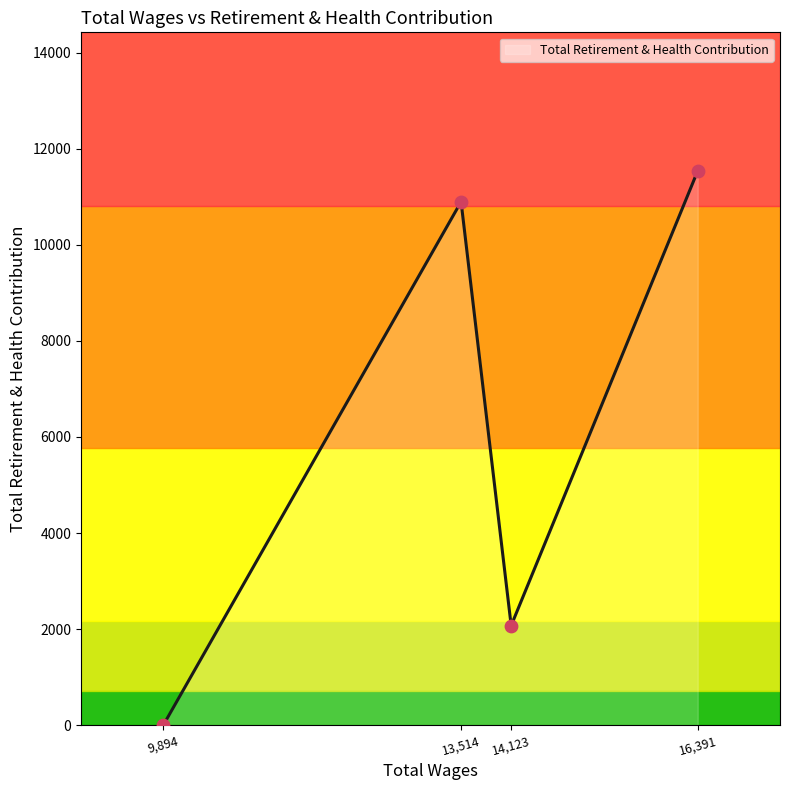

Approximately how many times larger is the value at 14,123 compared to 13,514?

0.2